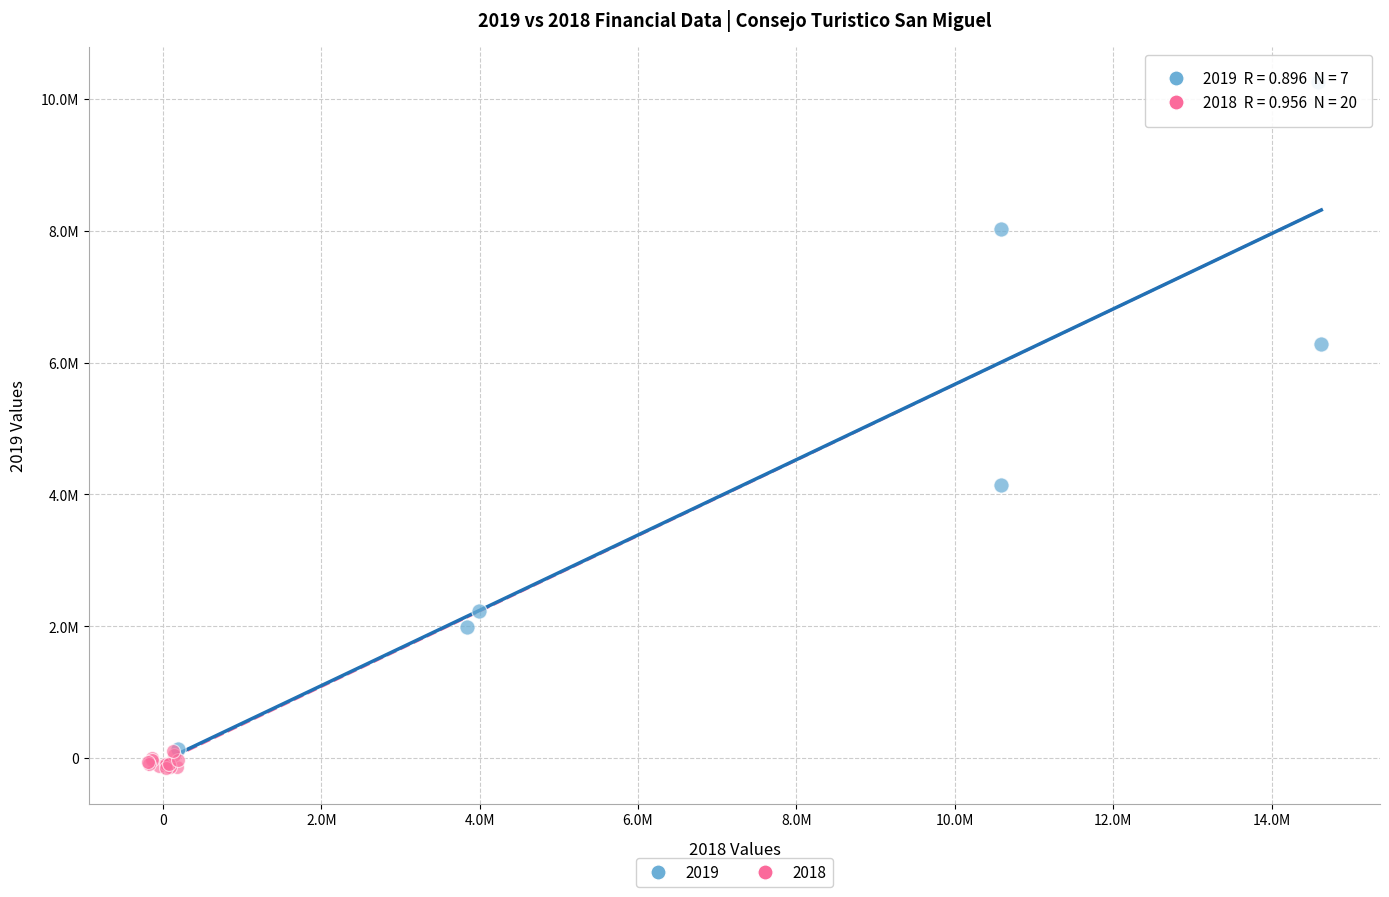

What are all the series names shown in the legend?

2019, 2018